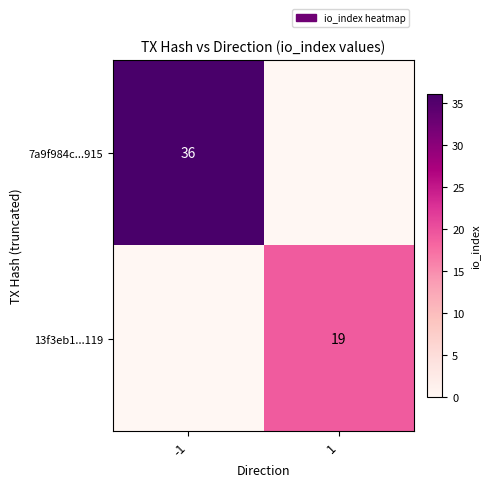

The 13f3eb1...119 series shows 7 at 1. True or false?

False